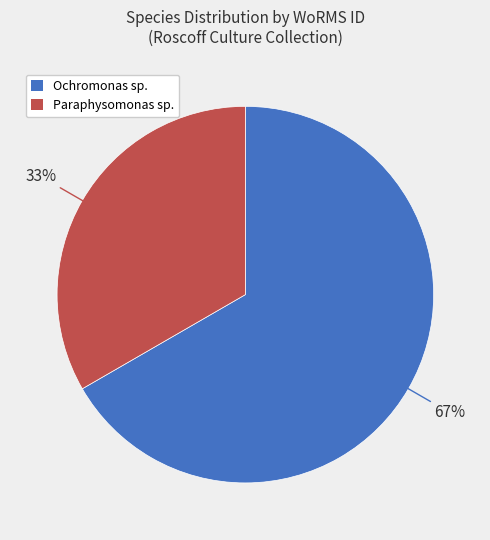

Does any single category account for the majority?

Yes